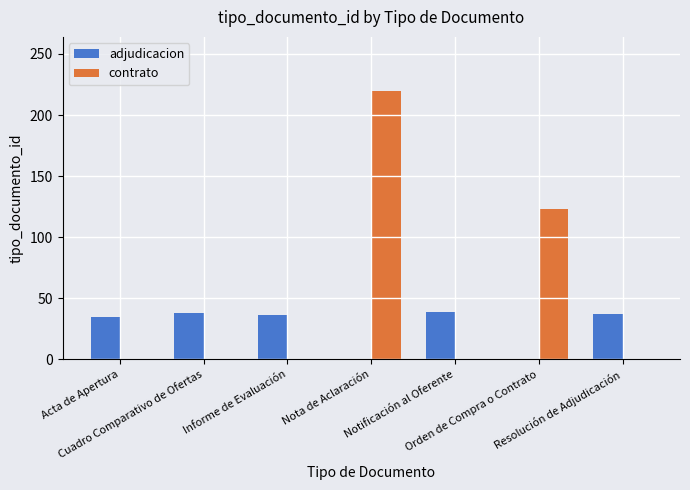

Which series has the largest total across all categories?

contrato